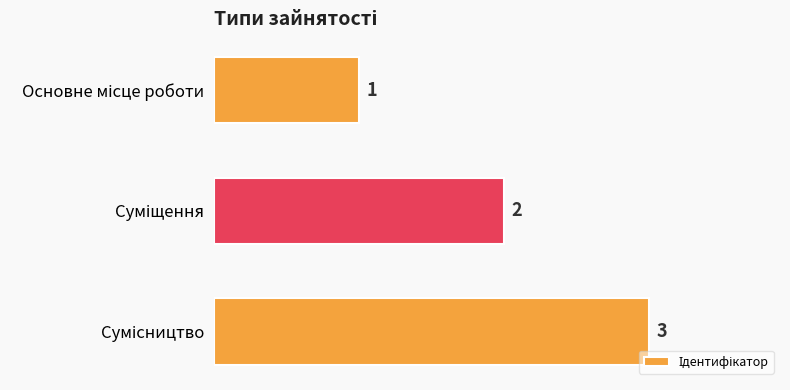

How many values are between 1 and 3?

3